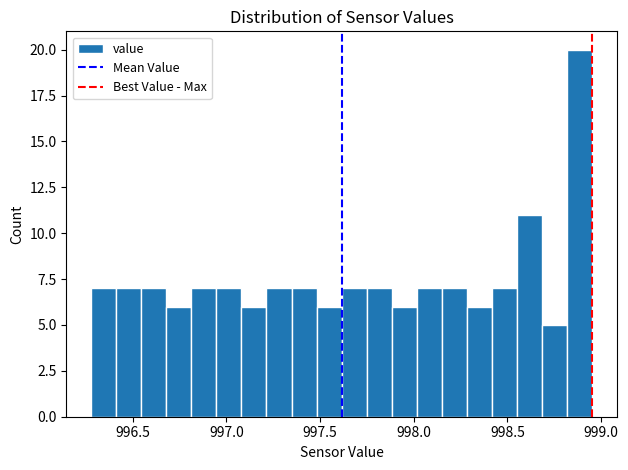

Read against the x-axis, roughly where is the centre of the tallest bar?

998.90